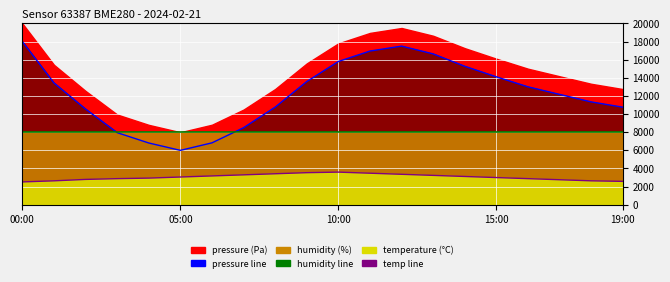

Reading left to right, transcribe all the data shown in this chart.

pressure line: 18000.0	13433.8	10553.3	7952.0	6812.8	6000.0	6828.5	8499.6	10767.9	13590.5	15803.7	16953.5	17497.8	16639.5	15271.7	14107.9	13007.4	12172.2	11343.6	10762.3
temp line: 2520.0	2640.0	2796.0	2880.0	2940.0	3060.0	3180.0	3300.0	3420.0	3540.0	3600.0	3480.0	3360.0	3240.0	3120.0	3000.0	2880.0	2760.0	2640.0	2580.0
humidity line: 8000.0	8000.0	8000.0	8000.0	8000.0	8000.0	8000.0	8000.0	8000.0	8000.0	8000.0	8000.0	8000.0	8000.0	8000.0	8000.0	8000.0	8000.0	8000.0	8000.0